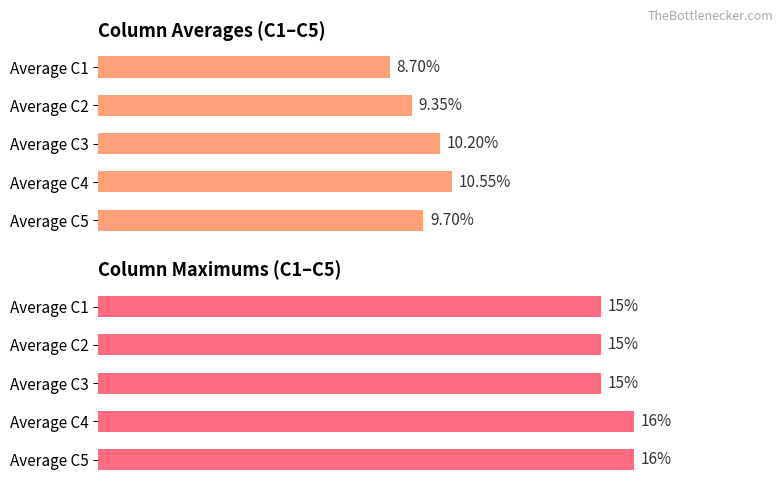

At Average C5, list the series in order from largest to smallest.

Maximum value, Average value